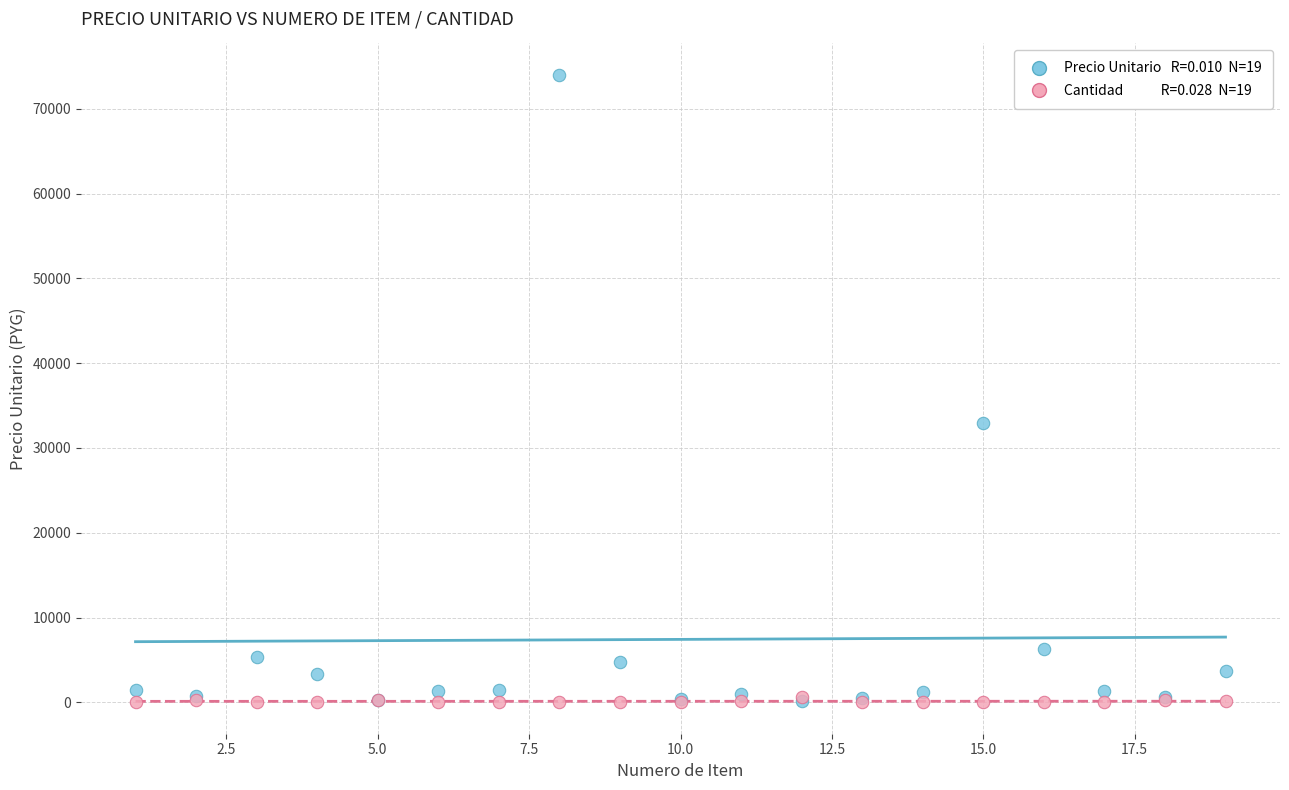

Across all series, what Y value is closest to 37005?

33000